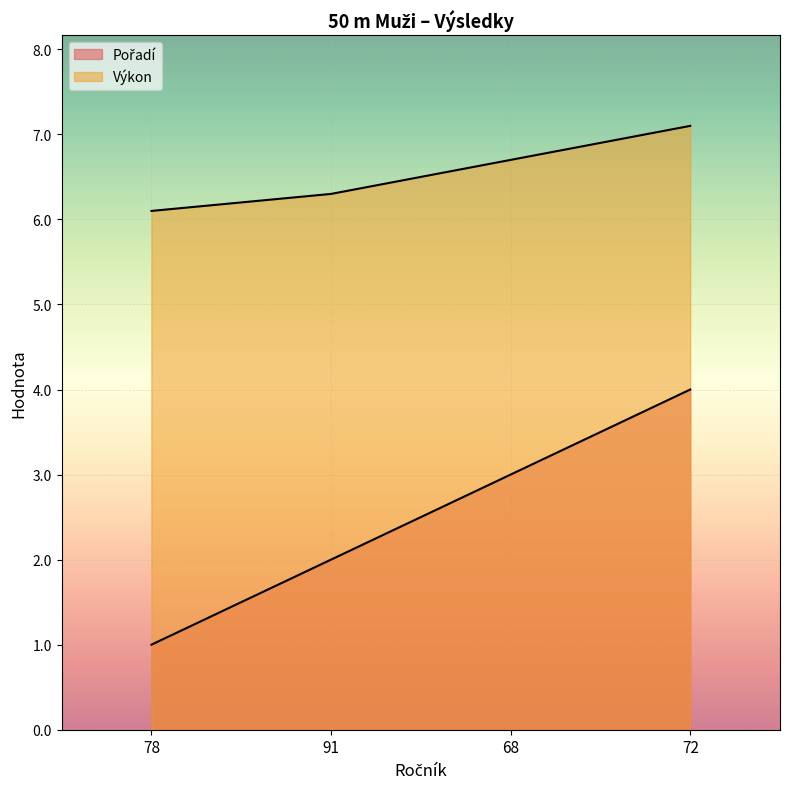

True or false: Pořadí and Výkon intersect in this chart.

False